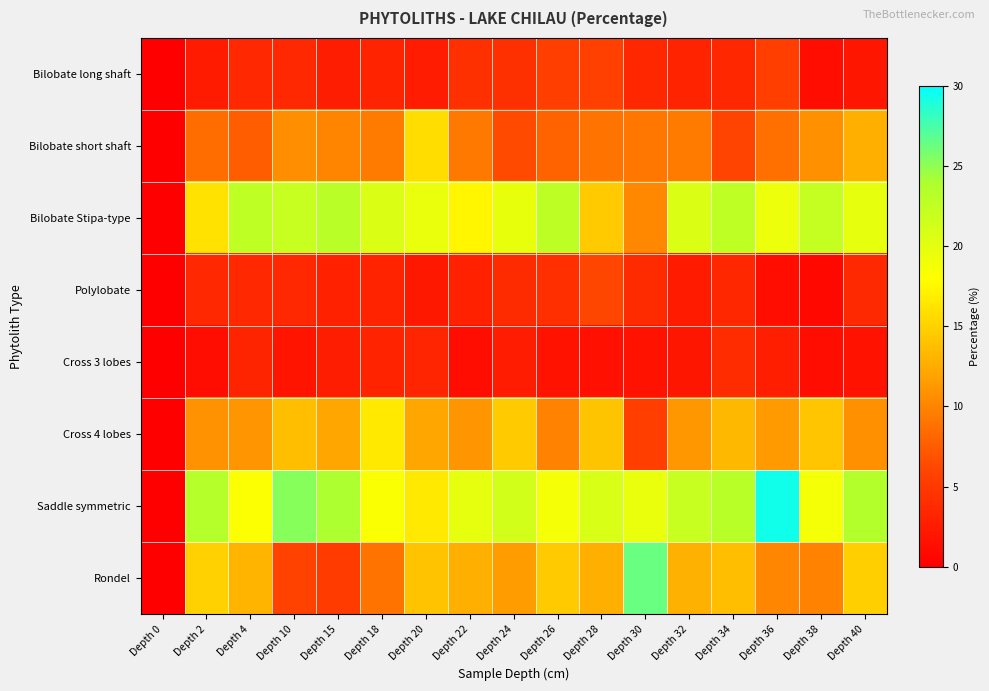

Which series has the largest total across all categories?

Saddle symmetric